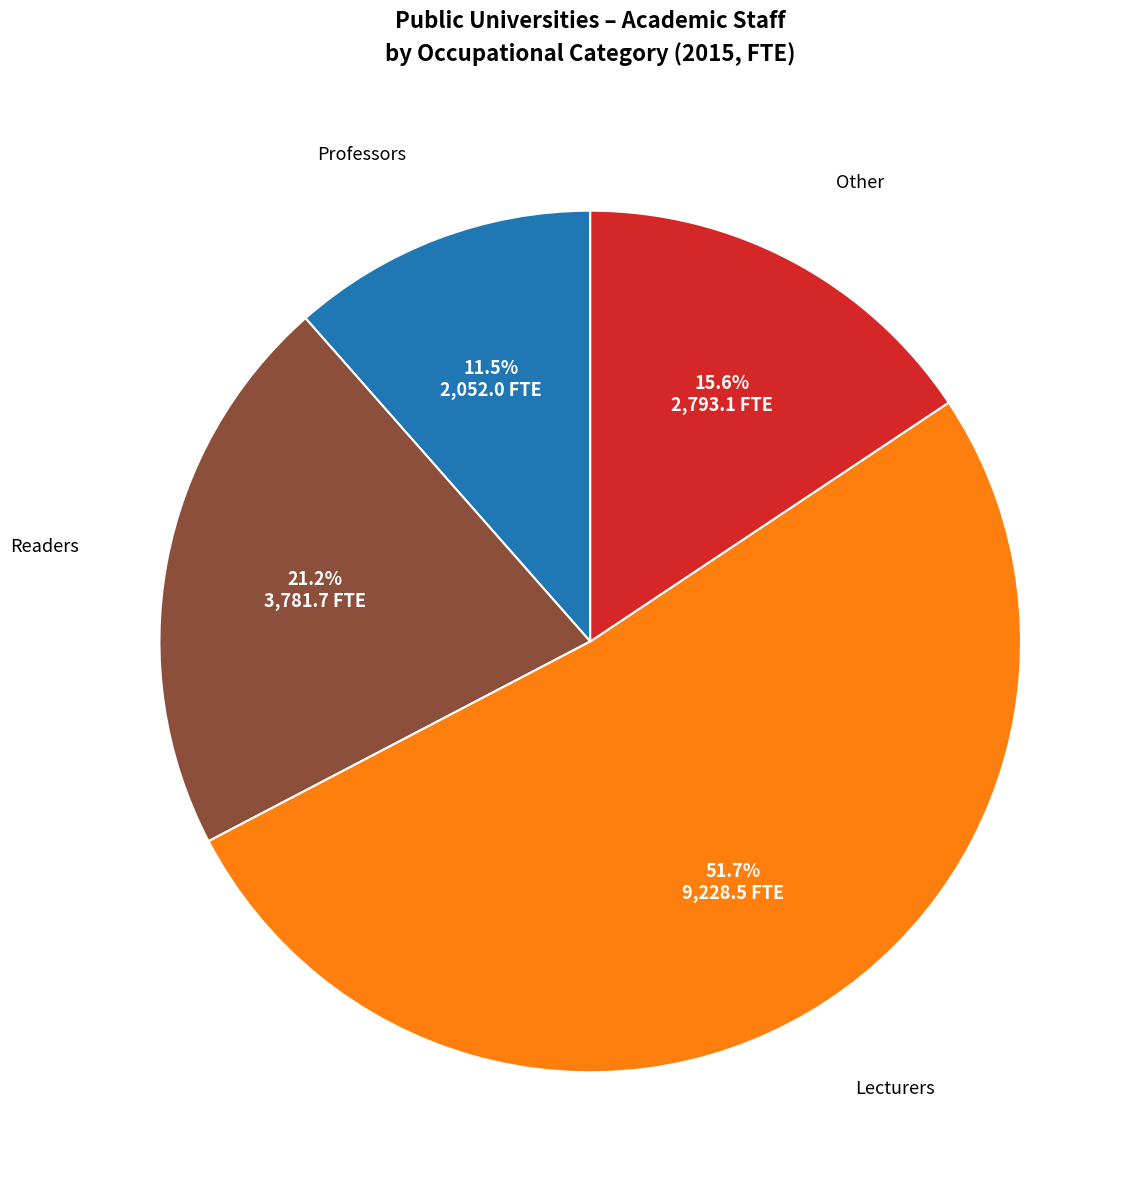

Count the number of slices in the pie.

4